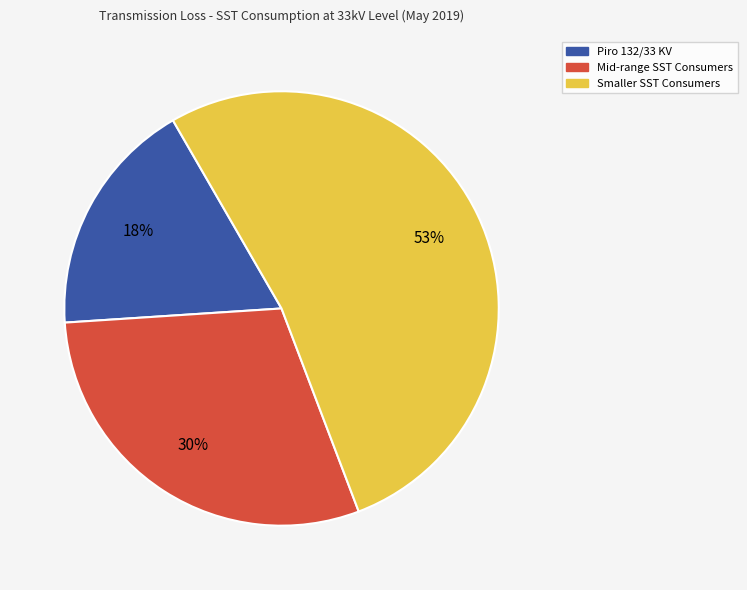

To the nearest percent, what is the average slice percentage?

33%